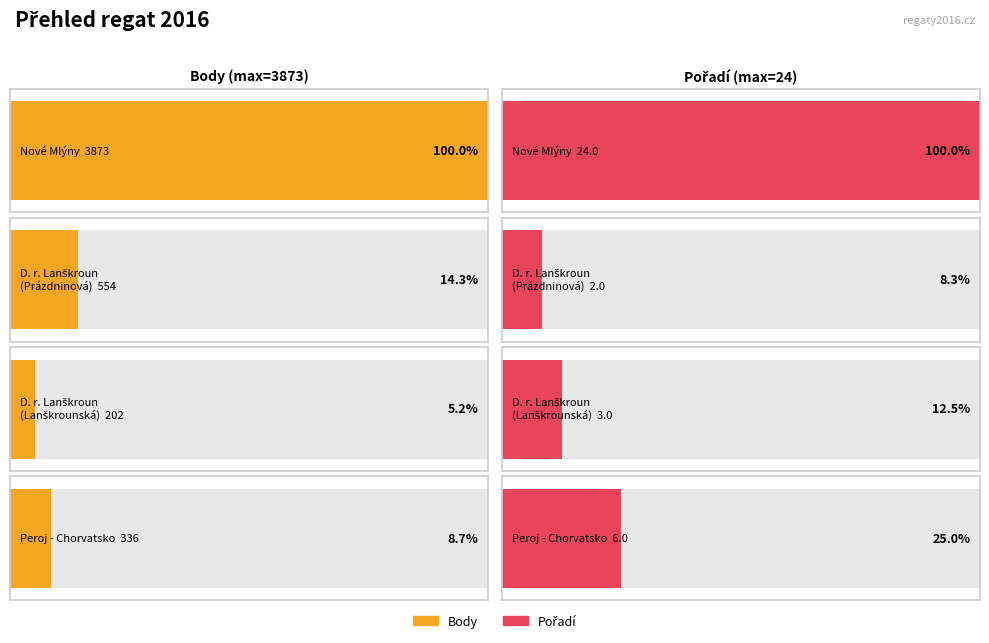

Between Nové Mlýny and Peroj - Chorvatsko, which series saw the biggest shift?

Body